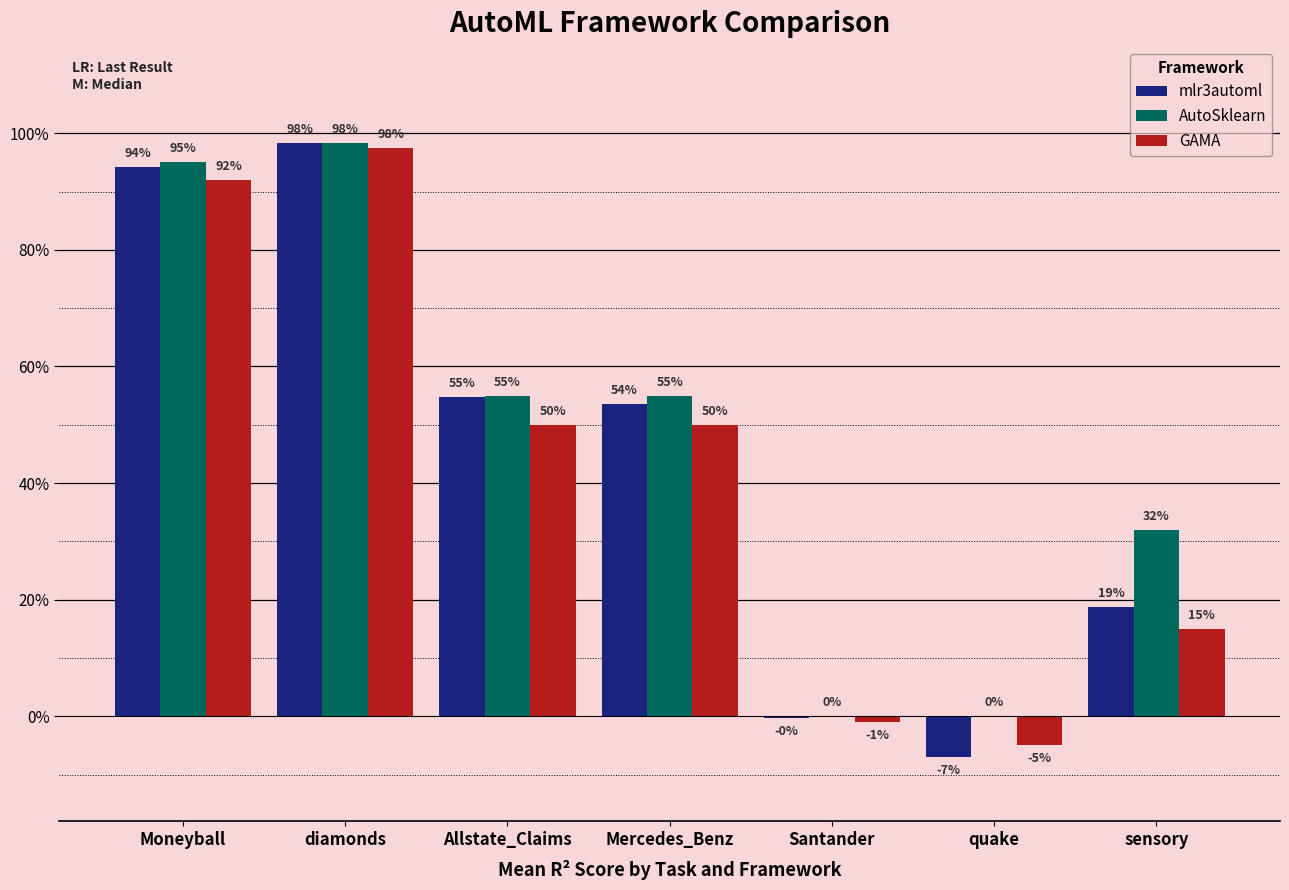

Which series has the largest total across all categories?

AutoSklearn